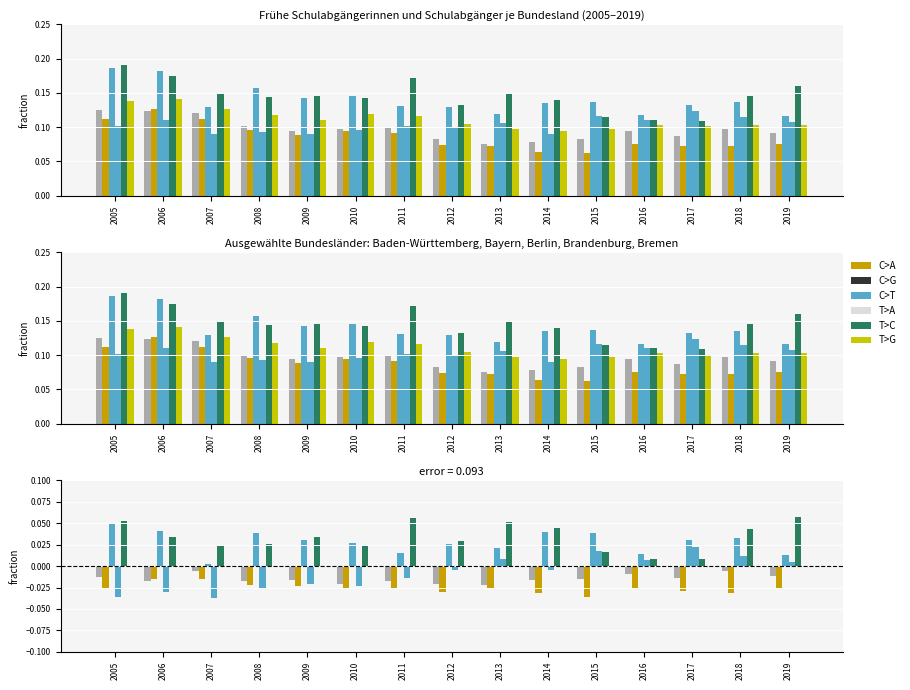

How many Bremen values are between 0 and 1?

15